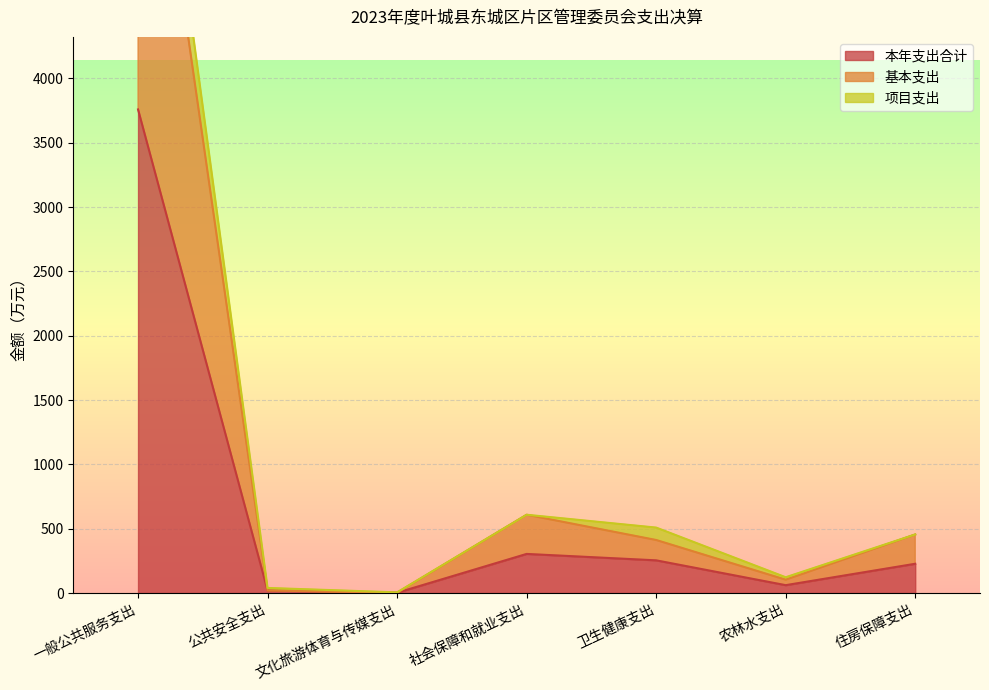

At how many categories does at least one series exceed 1867?

1